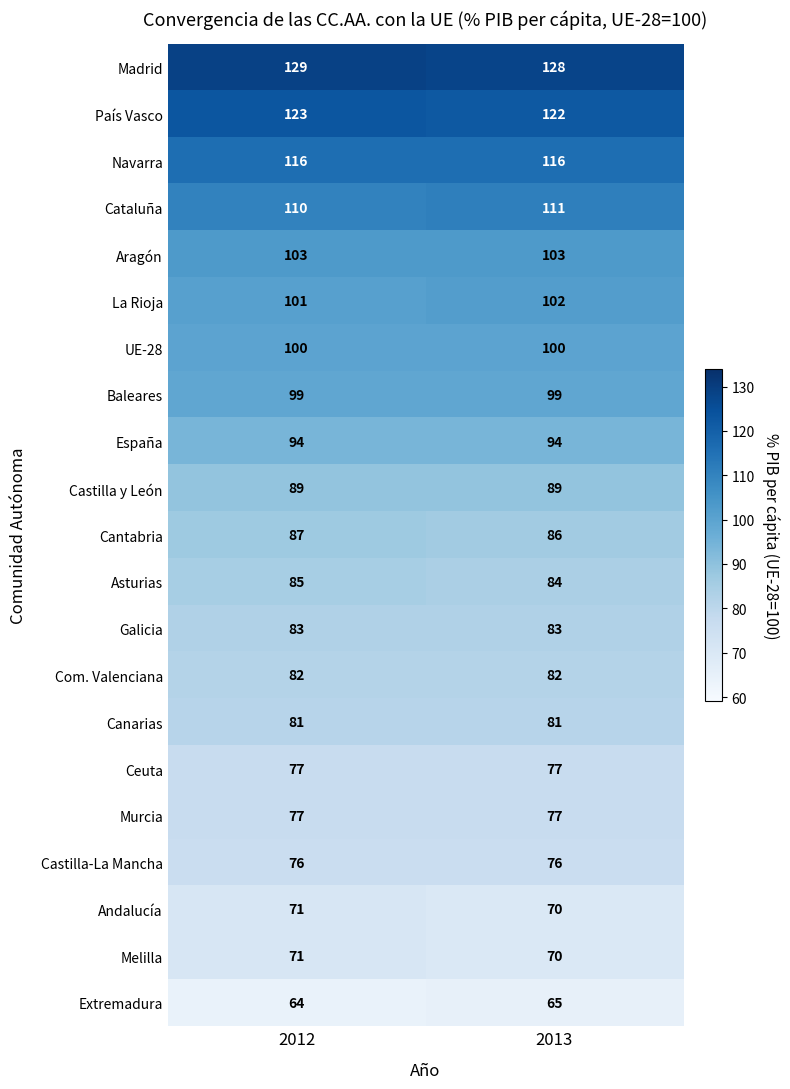

Which category has the lowest value across all series?

2012